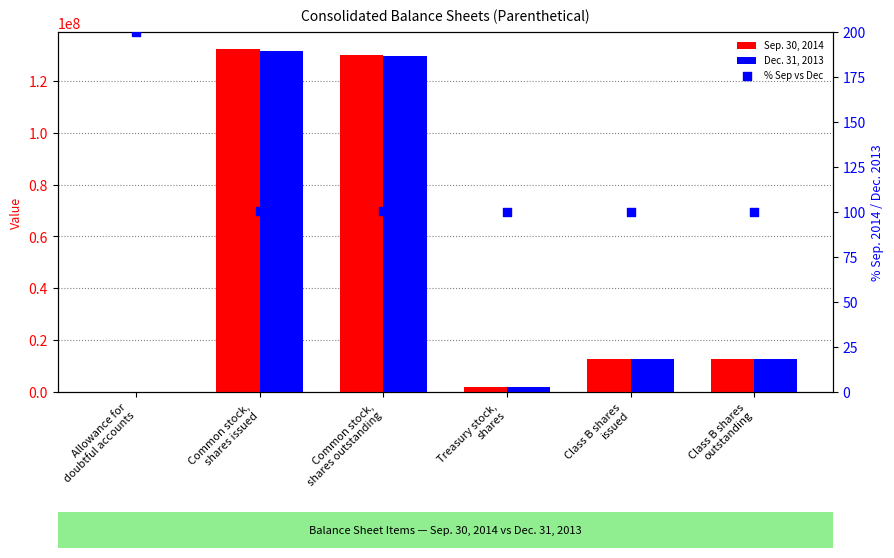

Is the value of % Sep vs Dec at Treasury stock,
shares greater than the value of Dec. 31, 2013 at Class B shares
outstanding?

No